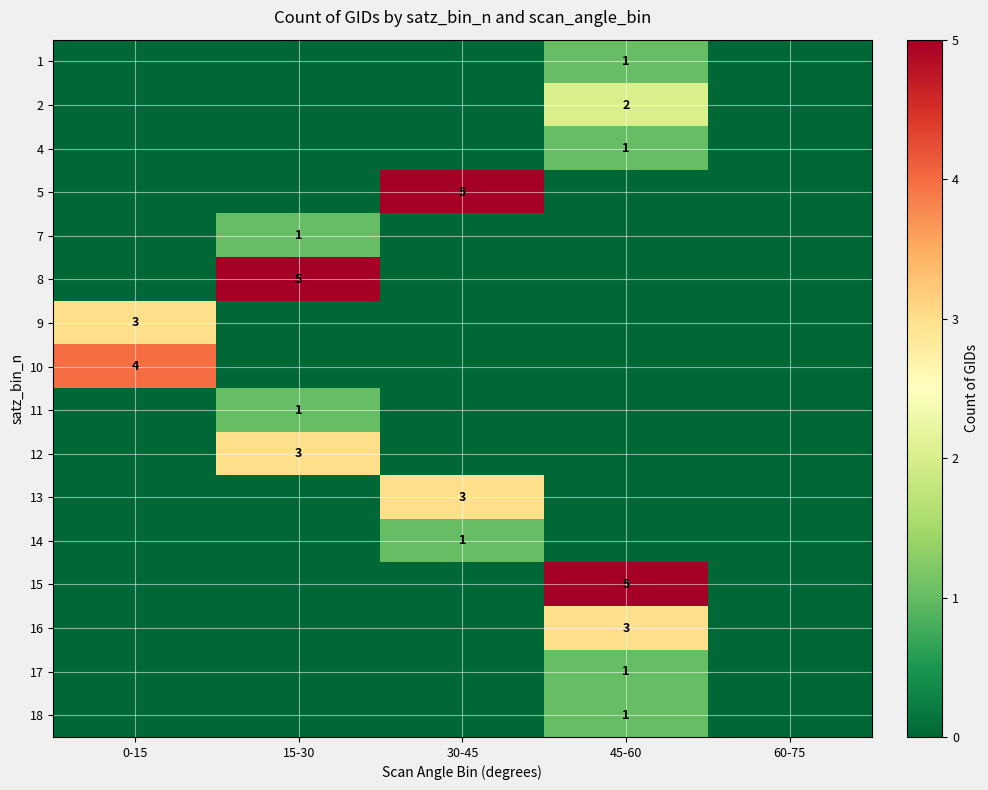

The 12 series shows 3 at 15-30. True or false?

True